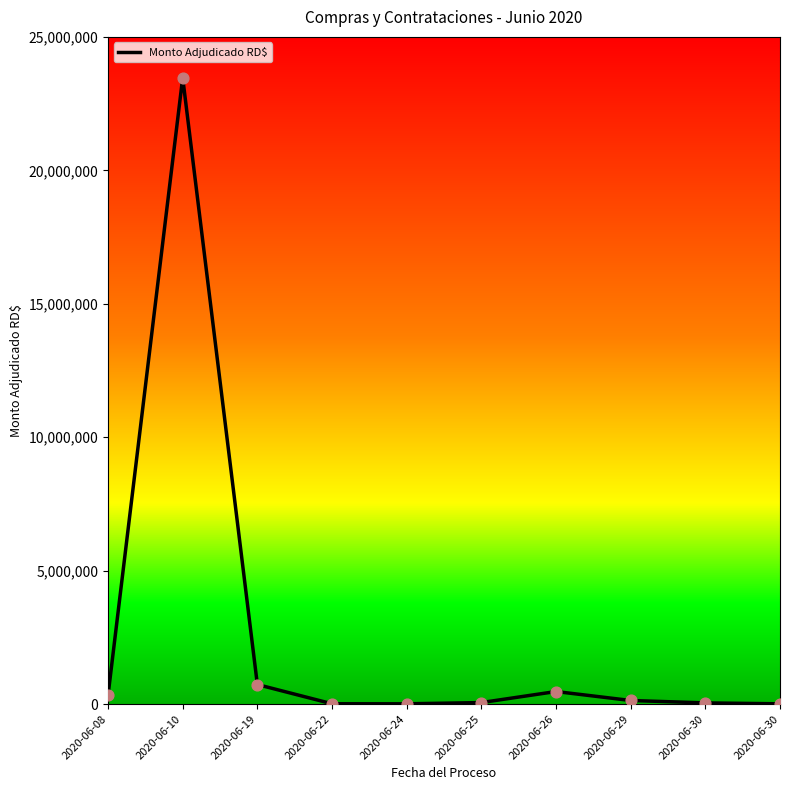

Does the chart have visible grid lines?

No